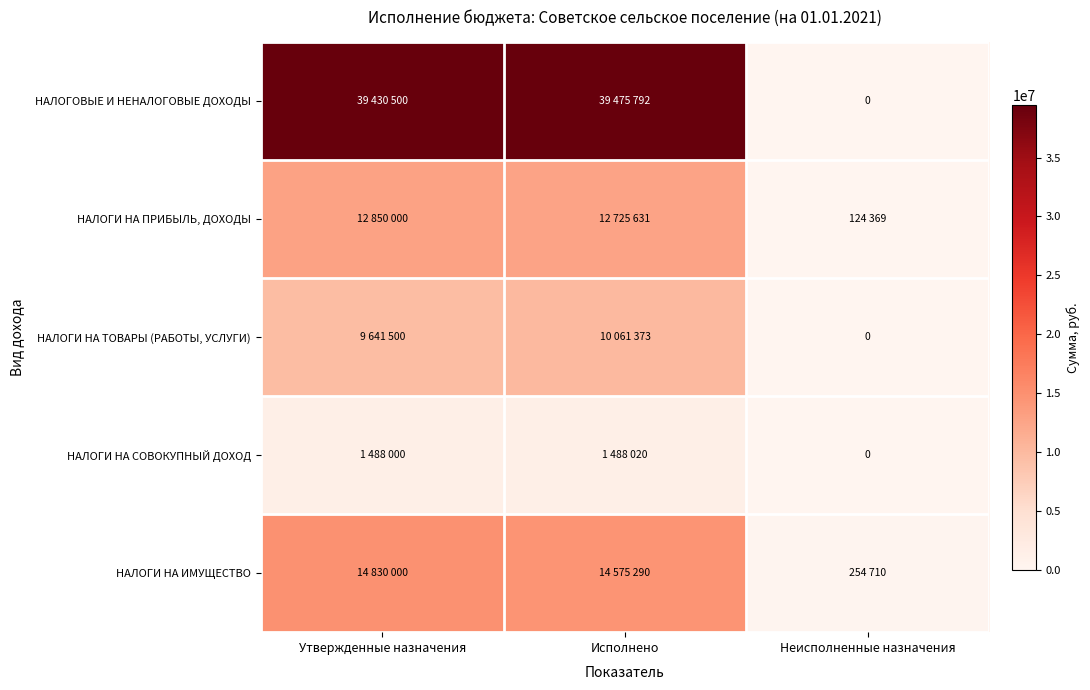

At how many categories does at least one series exceed 3678708?

2